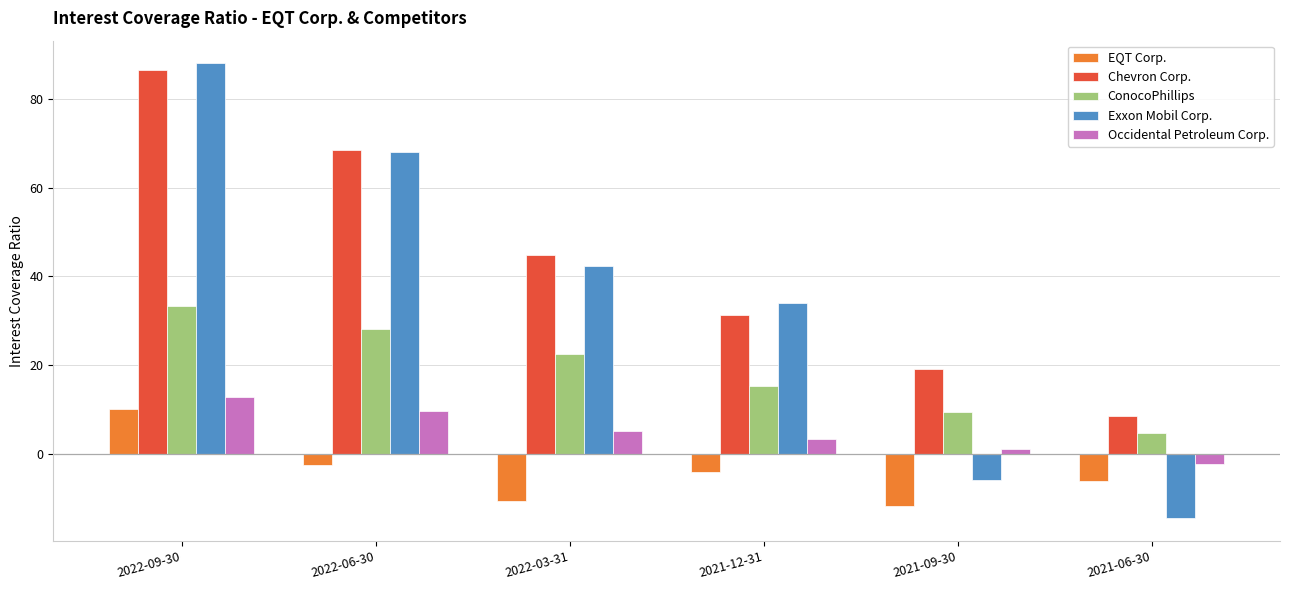

Is it true that ConocoPhillips equals 9.4 at 2021-09-30?

True